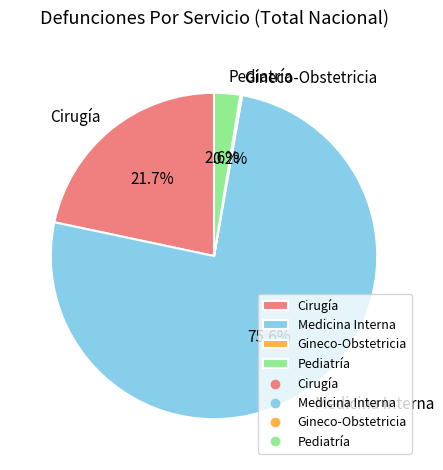

To the nearest percent, what portion does Cirugía represent?

22%